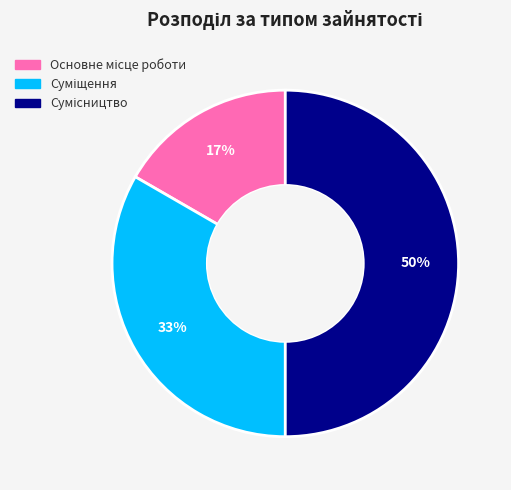

To the nearest percent, what is the average slice percentage?

33%